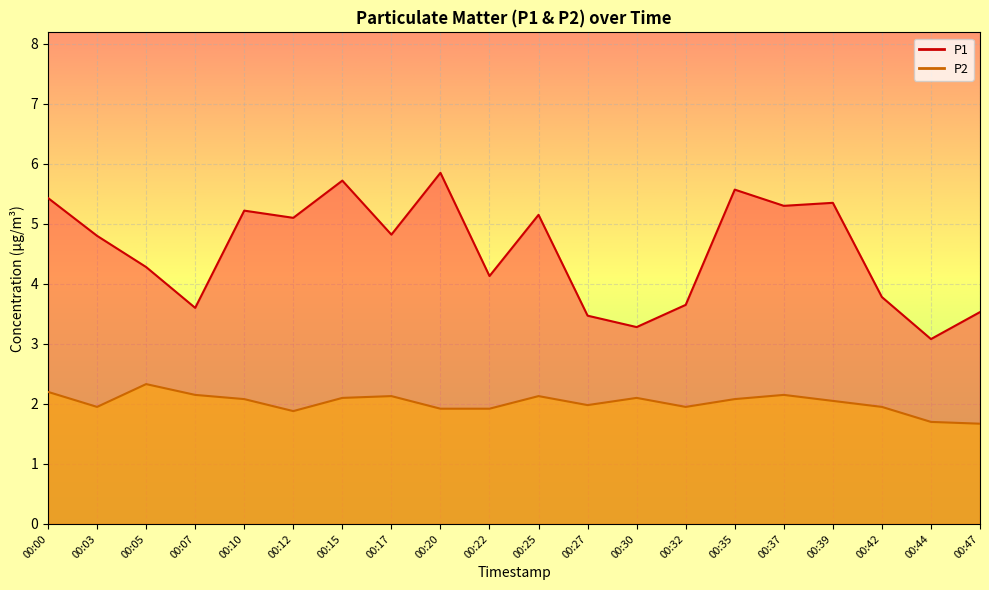

At which category is the sum across all series the highest?

00:15